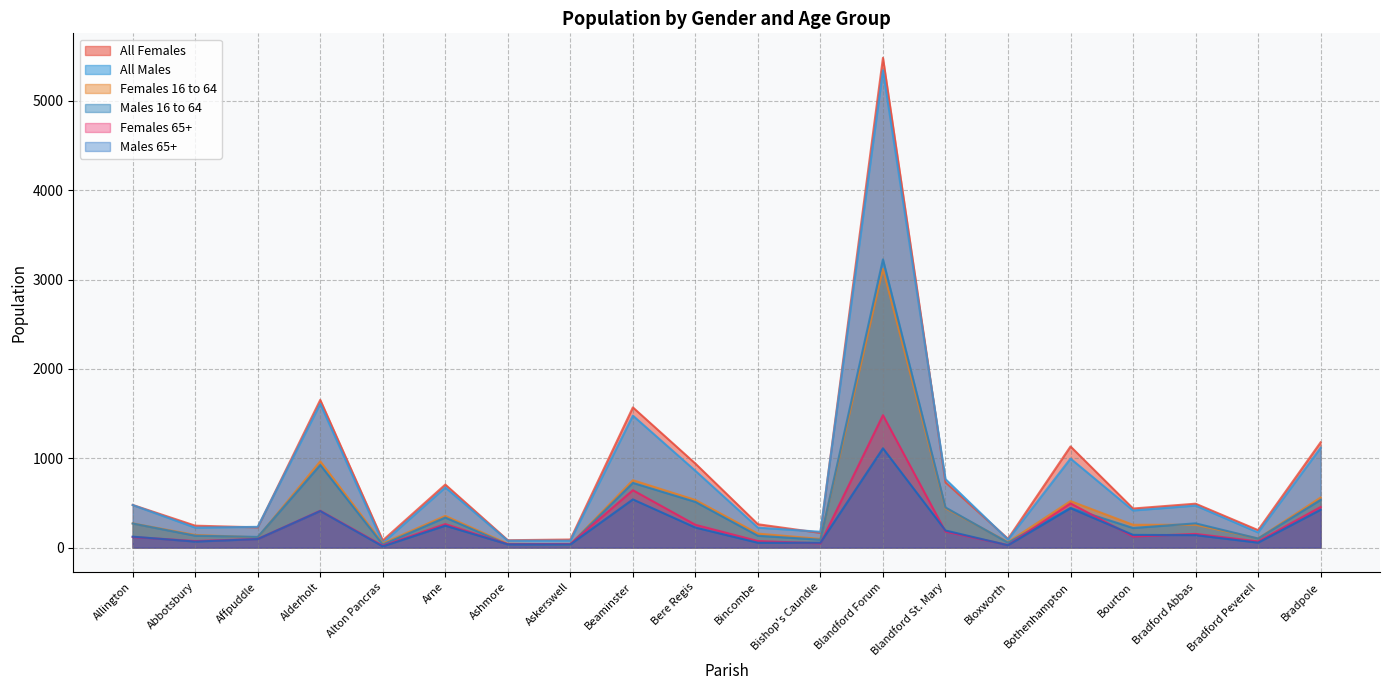

Which series has the largest range (max minus min)?

All Females